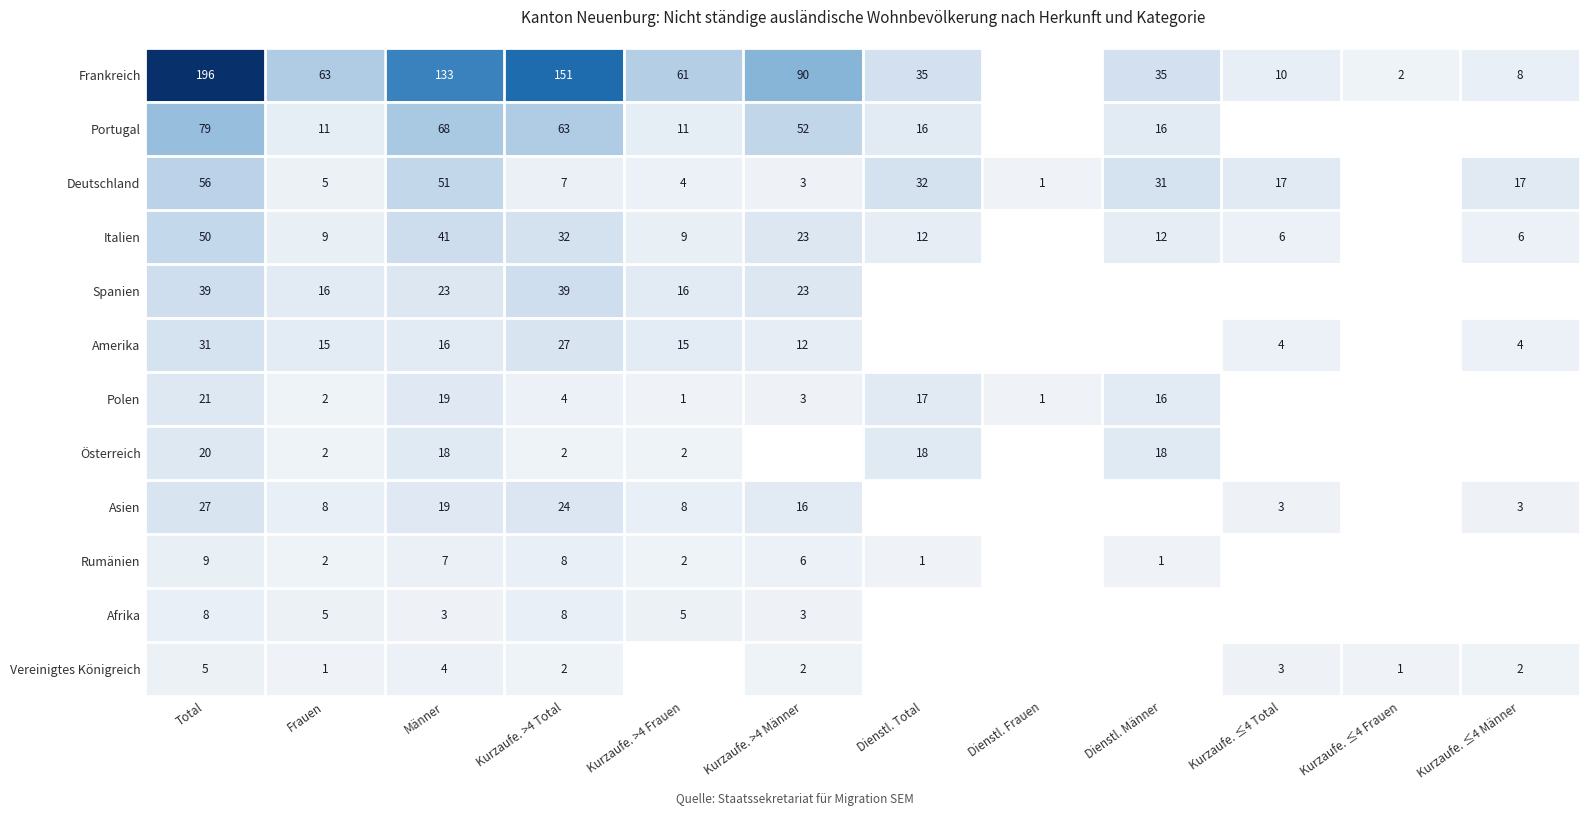

The value of Italien at Kurzaufe. >4 Total is 32. True or false?

True